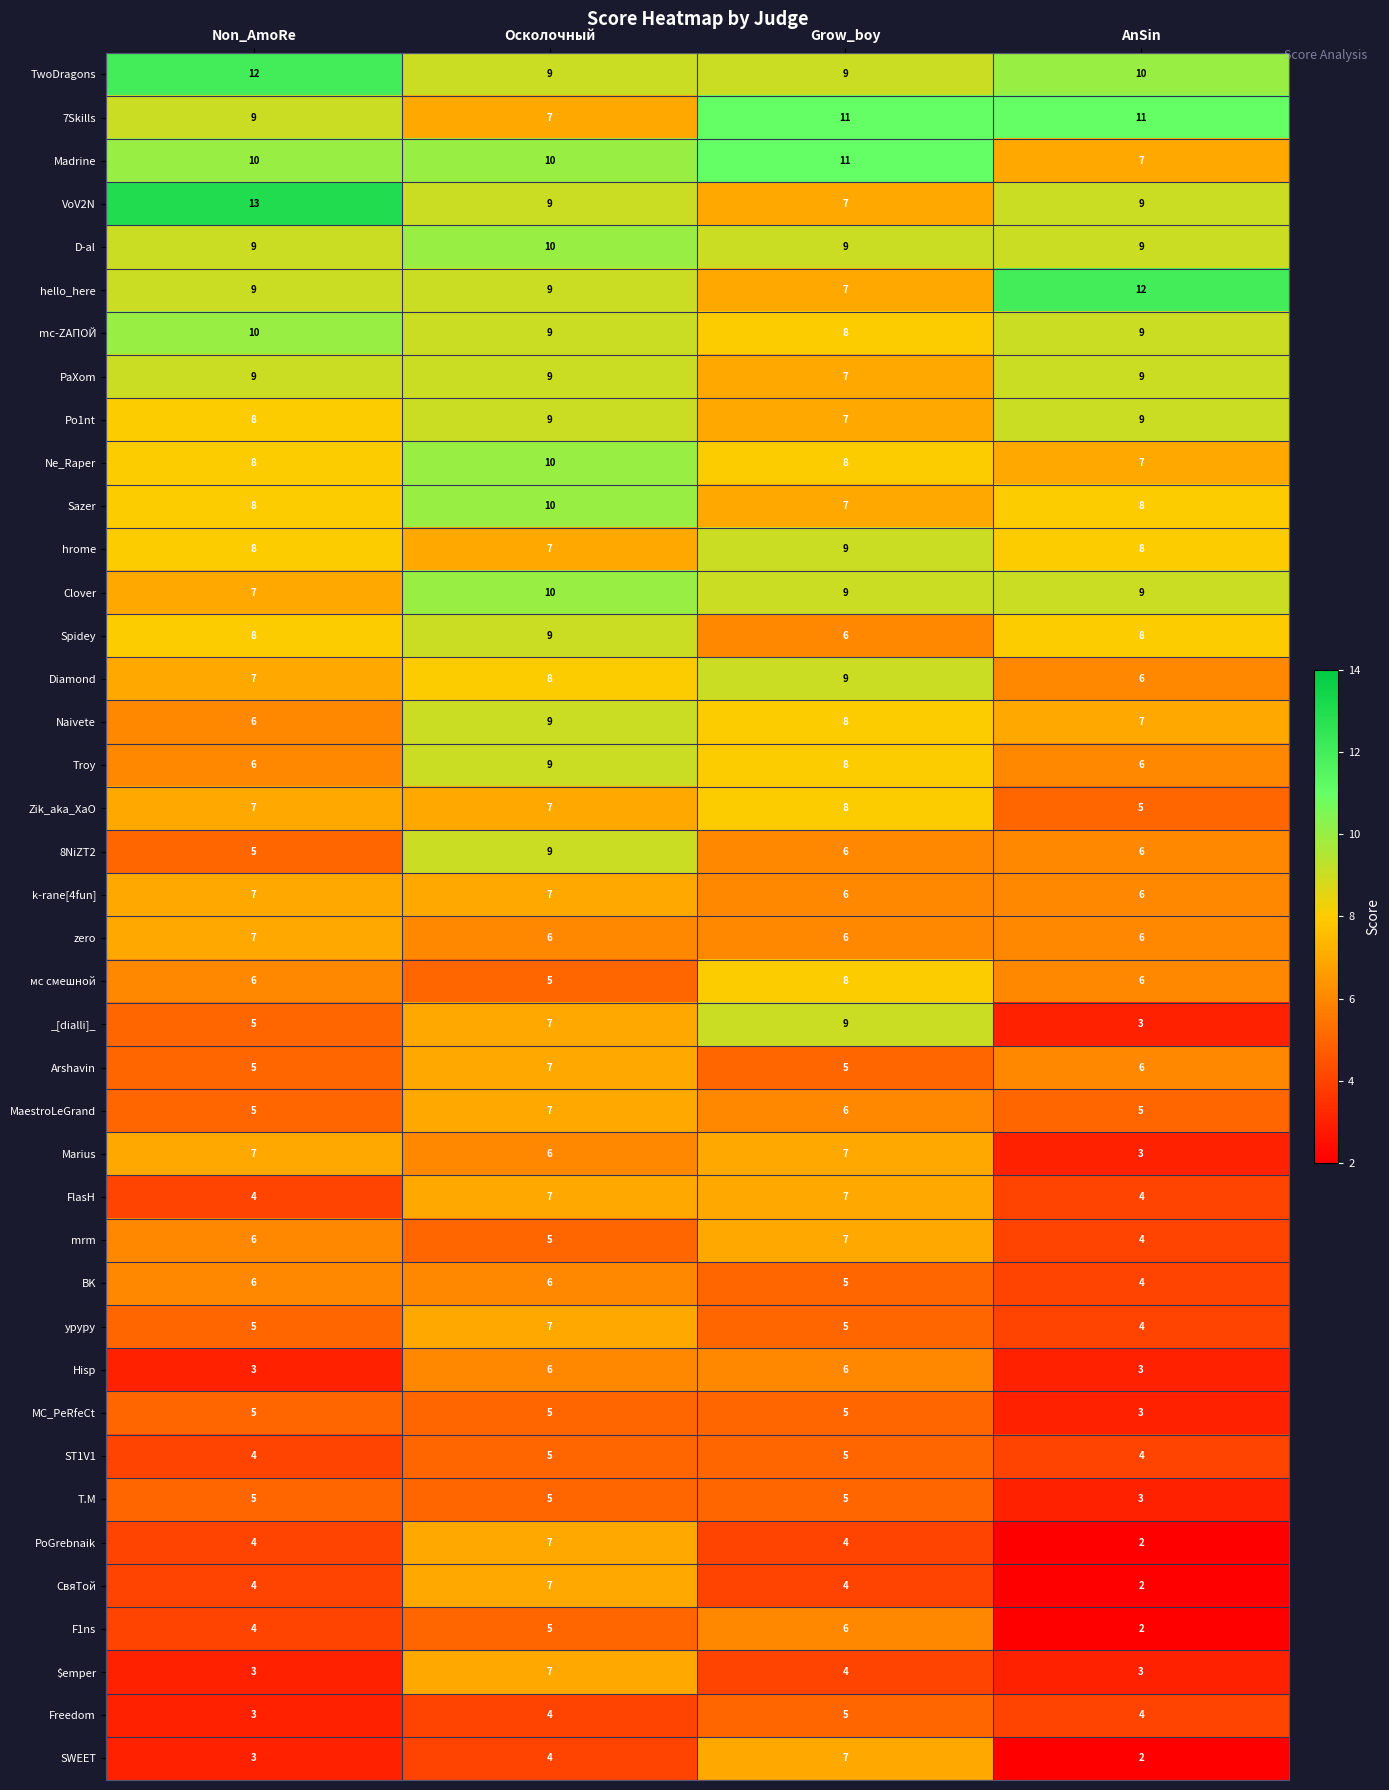

The mc-ZАПОЙ series shows 15 at Осколочный. True or false?

False